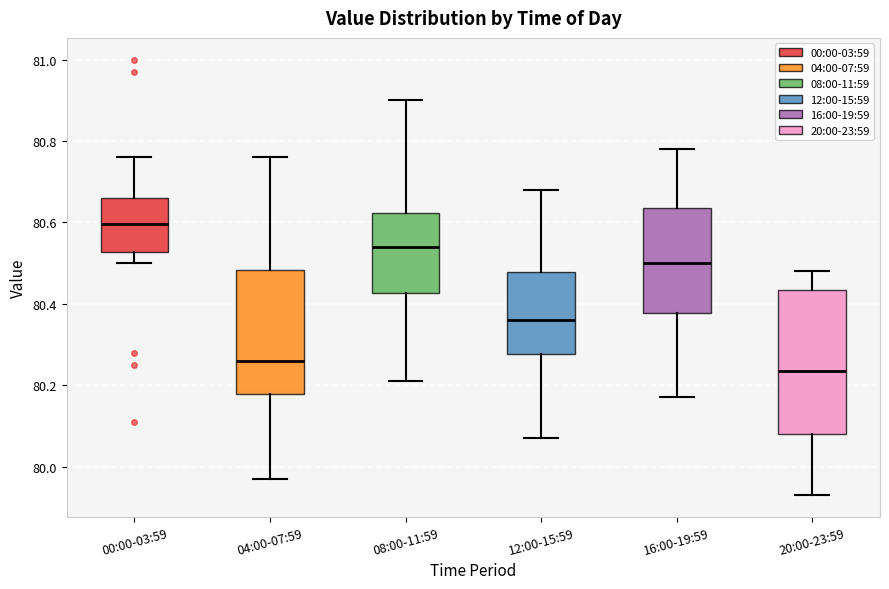

Which box's median line is the lowest?

20:00-23:59